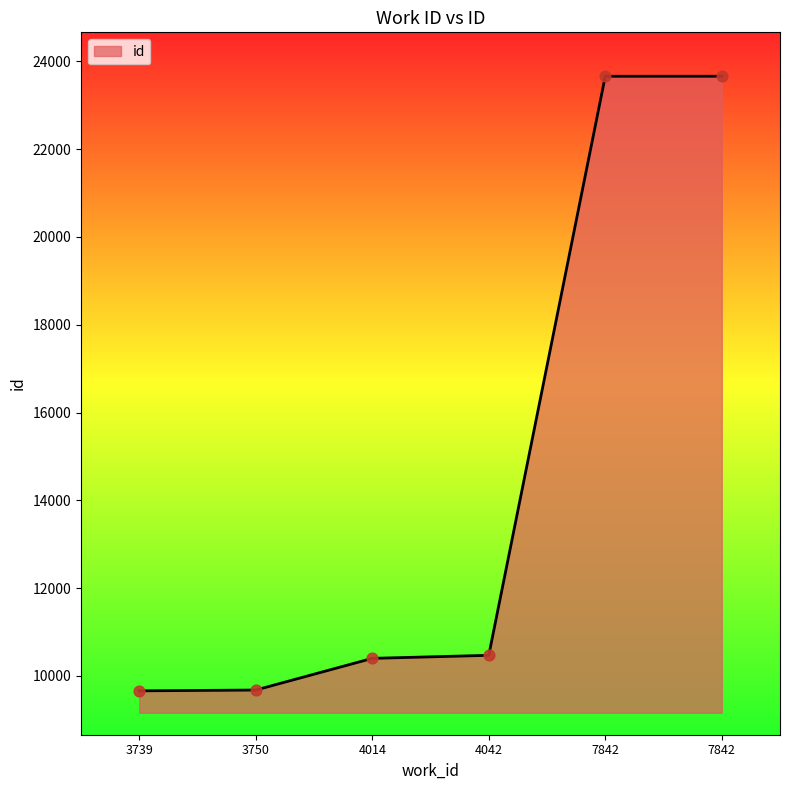

Which has a higher value, 3750 or 7842?

7842